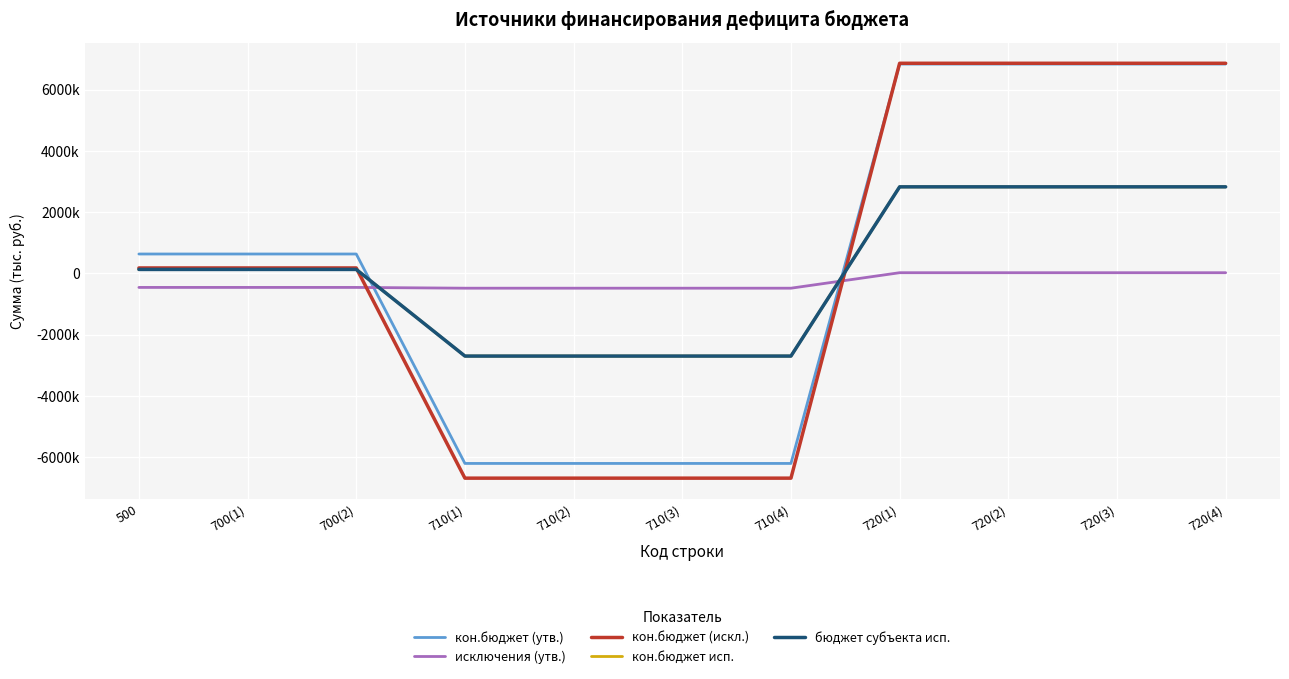

Reading left to right, what are all the values shown in this chart?

кон.бюджет (утв.): 500=635500.0	700(1)=635500.0	700(2)=635500.0	710(1)=-6199100.0	710(2)=-6199100.0	710(3)=-6199100.0	710(4)=-6199100.0	720(1)=6834600.0	720(2)=6834600.0	720(3)=6834600.0	720(4)=6834600.0
исключения (утв.): 500=-455009.8	700(1)=-455009.8	700(2)=-455009.8	710(1)=-480200.0	710(2)=-480200.0	710(3)=-480200.0	710(4)=-480200.0	720(1)=25190.2	720(2)=25190.2	720(3)=25190.2	720(4)=25190.2
кон.бюджет (искл.): 500=180490.2	700(1)=180490.2	700(2)=180490.2	710(1)=-6679300.0	710(2)=-6679300.0	710(3)=-6679300.0	710(4)=-6679300.0	720(1)=6859790.2	720(2)=6859790.2	720(3)=6859790.2	720(4)=6859790.2
кон.бюджет исп.: 500=132051.4	700(1)=132051.4	700(2)=132051.4	710(1)=-2695194.1	710(2)=-2695194.1	710(3)=-2695194.1	710(4)=-2695194.1	720(1)=2827245.5	720(2)=2827245.5	720(3)=2827245.5	720(4)=2827245.5
бюджет субъекта исп.: 500=132051.4	700(1)=132051.4	700(2)=132051.4	710(1)=-2695194.1	710(2)=-2695194.1	710(3)=-2695194.1	710(4)=-2695194.1	720(1)=2827245.5	720(2)=2827245.5	720(3)=2827245.5	720(4)=2827245.5